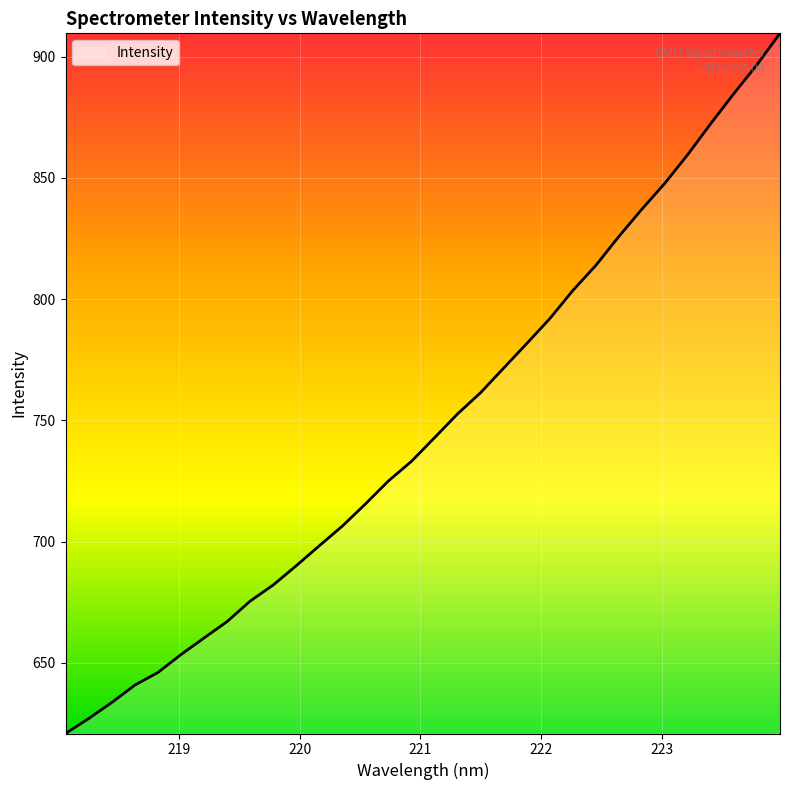

What is the maximum value shown in the chart?

909.6